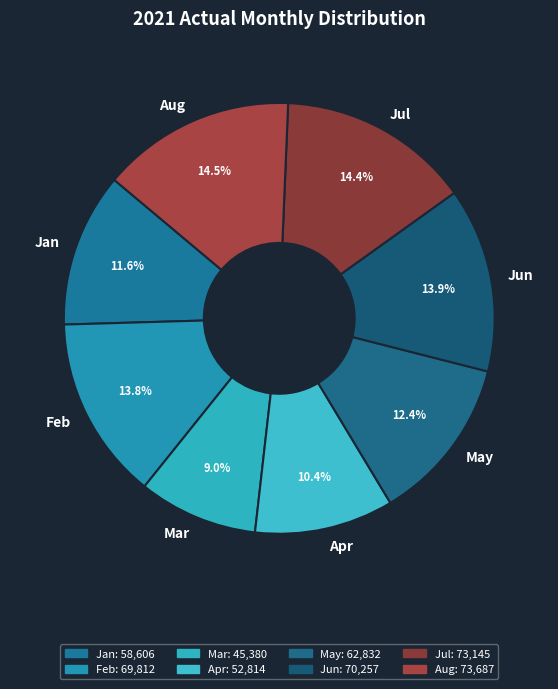

To the nearest percent, what is the difference between the largest and smallest slice percentages?

6%